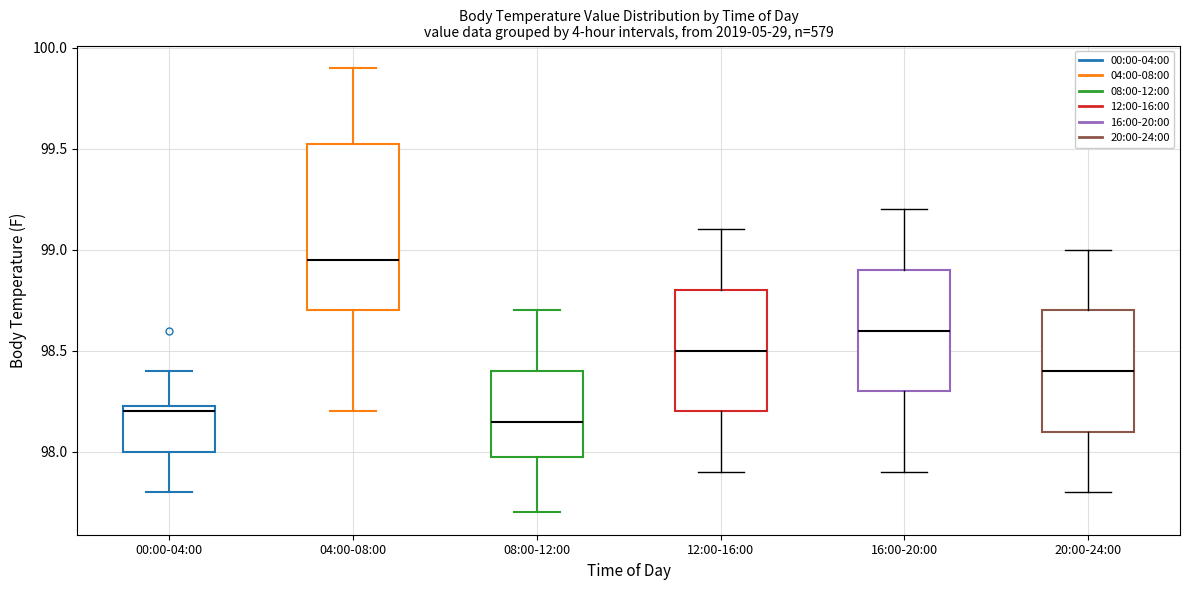

Reading left to right, read every box against the y-axis: the position of its median line, the range the box covers, and the ends of its whiskers. The values are not printed on the chart, so give them approximately, as read against the axis.

00:00-04:00: median 98.20, box 98.00 to 98.25, whiskers 97.80 to 98.40
04:00-08:00: median 98.95, box 98.70 to 99.55, whiskers 98.20 to 99.90
08:00-12:00: median 98.15, box 98.00 to 98.40, whiskers 97.70 to 98.70
12:00-16:00: median 98.50, box 98.20 to 98.80, whiskers 97.90 to 99.10
16:00-20:00: median 98.60, box 98.30 to 98.90, whiskers 97.90 to 99.20
20:00-24:00: median 98.40, box 98.10 to 98.70, whiskers 97.80 to 99.00